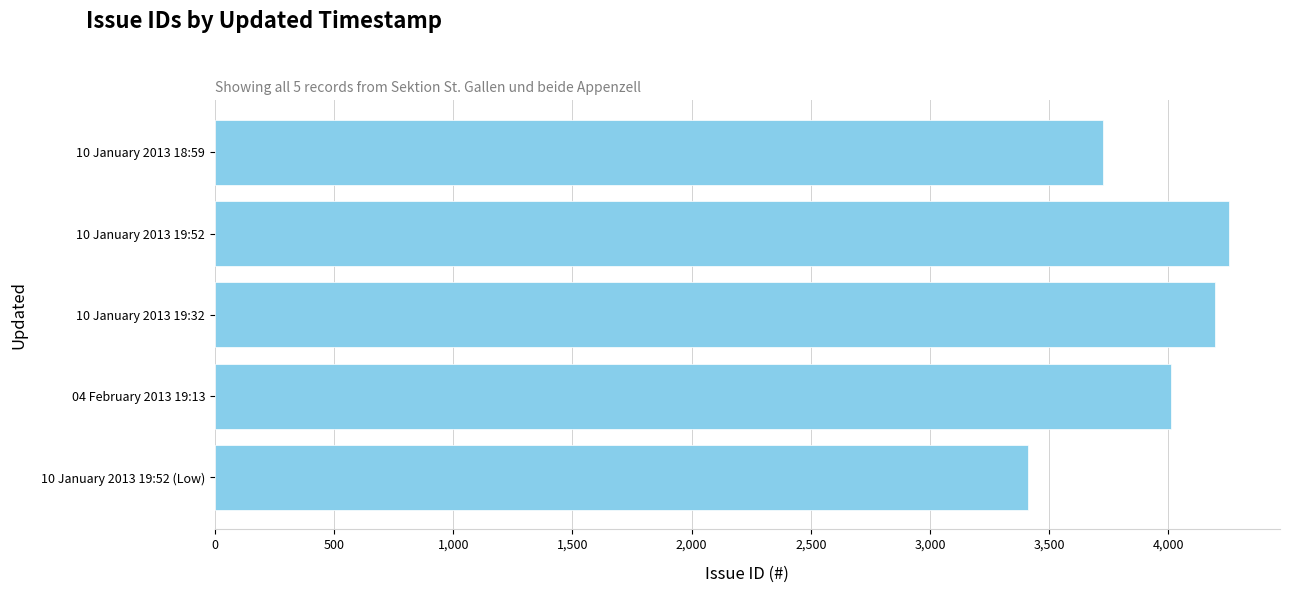

Which category has the lowest value across all series?

10 January 2013 19:52 (Low)